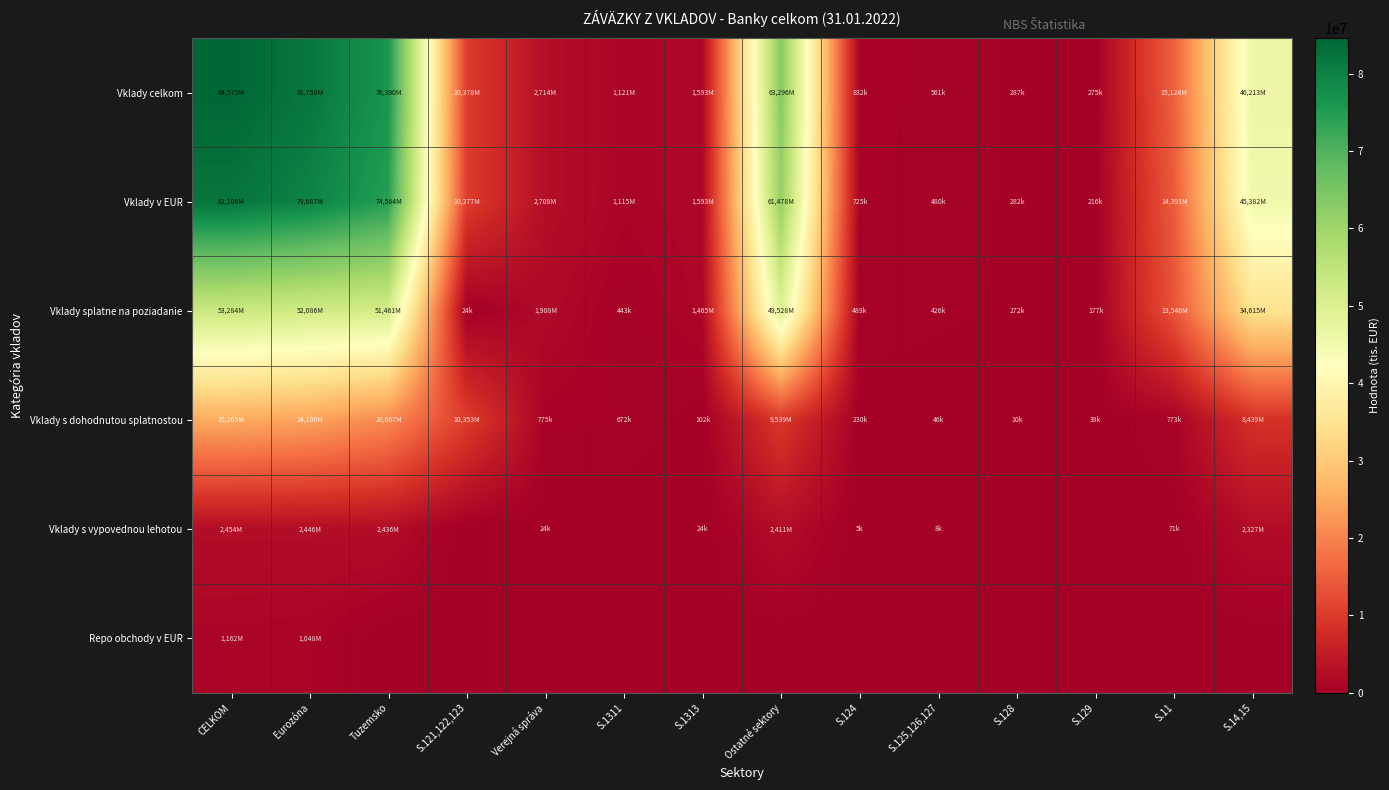

What is the total value across all series at S.125,126,127?

1523043